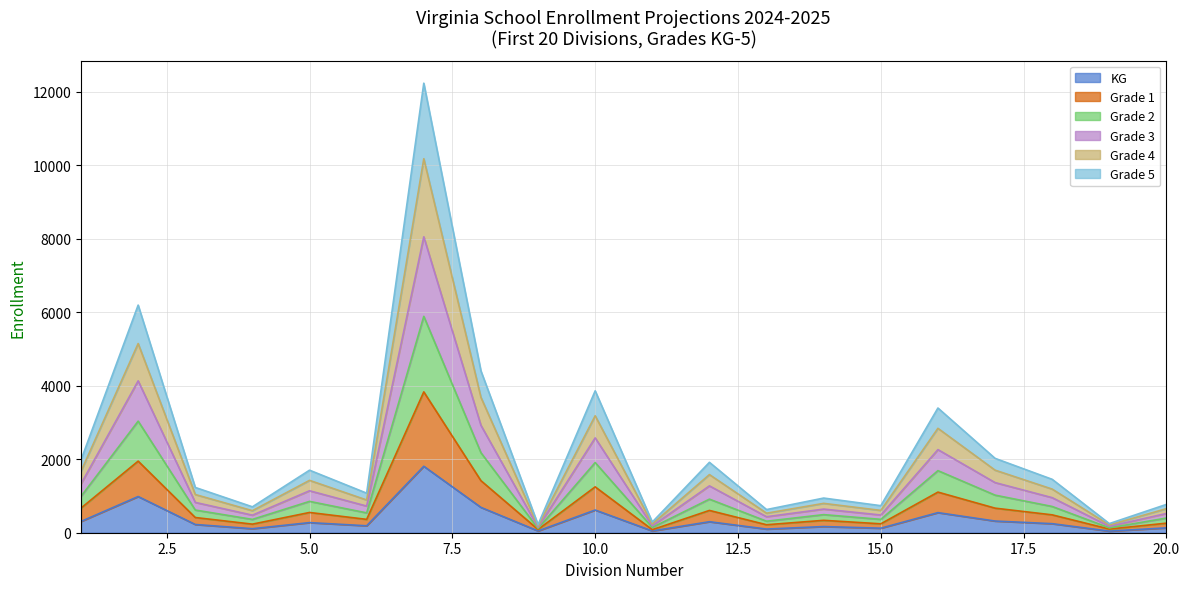

The KG series shows 51.1 at 4. True or false?

False